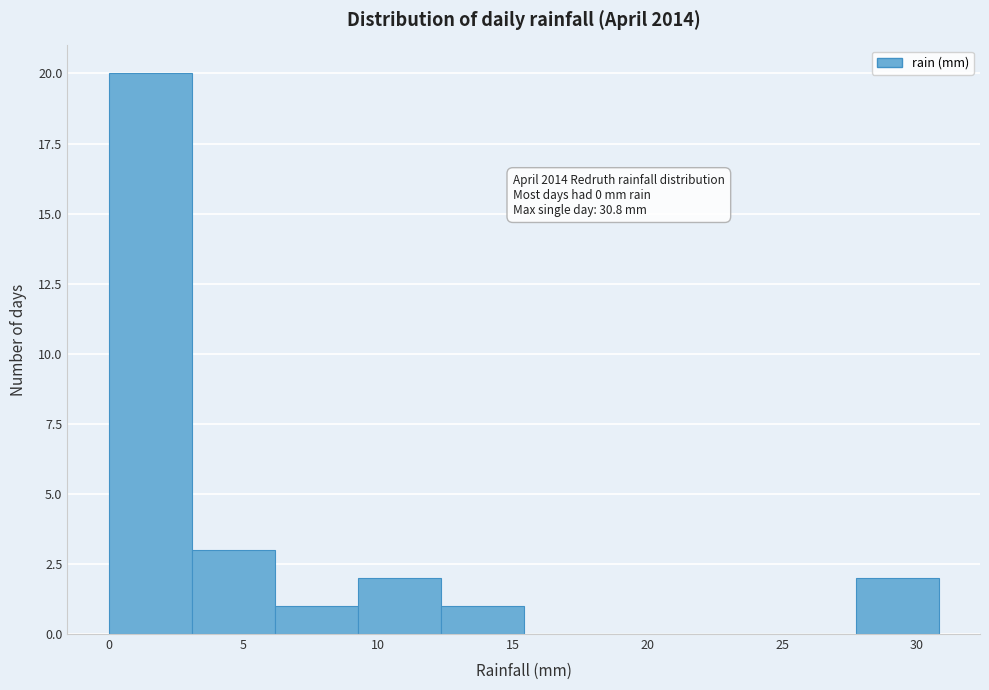

Over which range of the x-axis is the bar tallest?

0.0 to 3.0